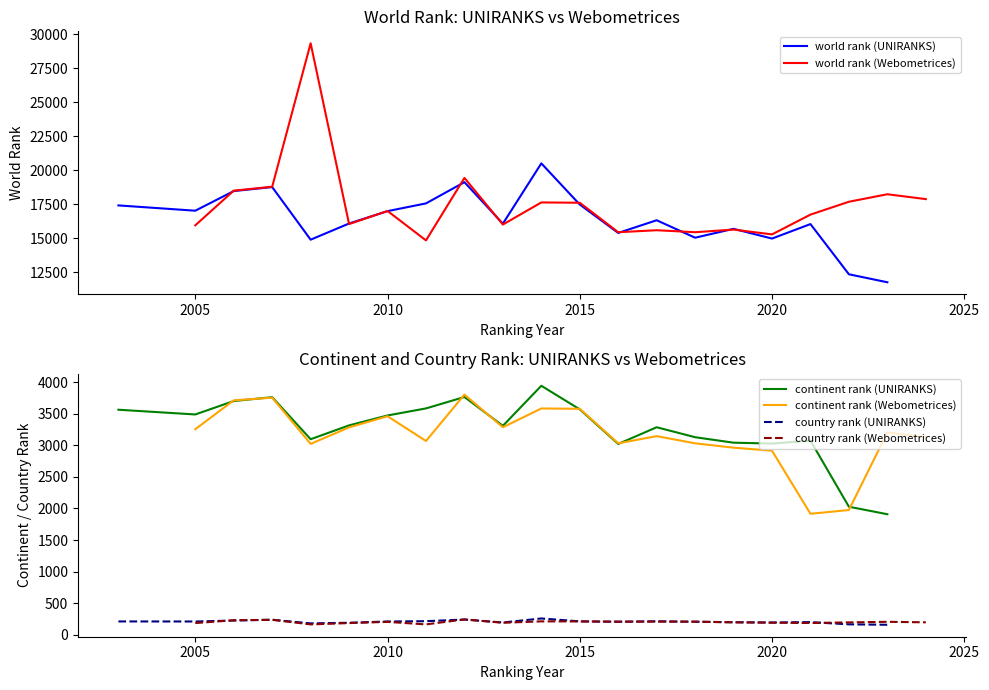

How many values in the world rank (UNIRANKS) series are below 16329?

10